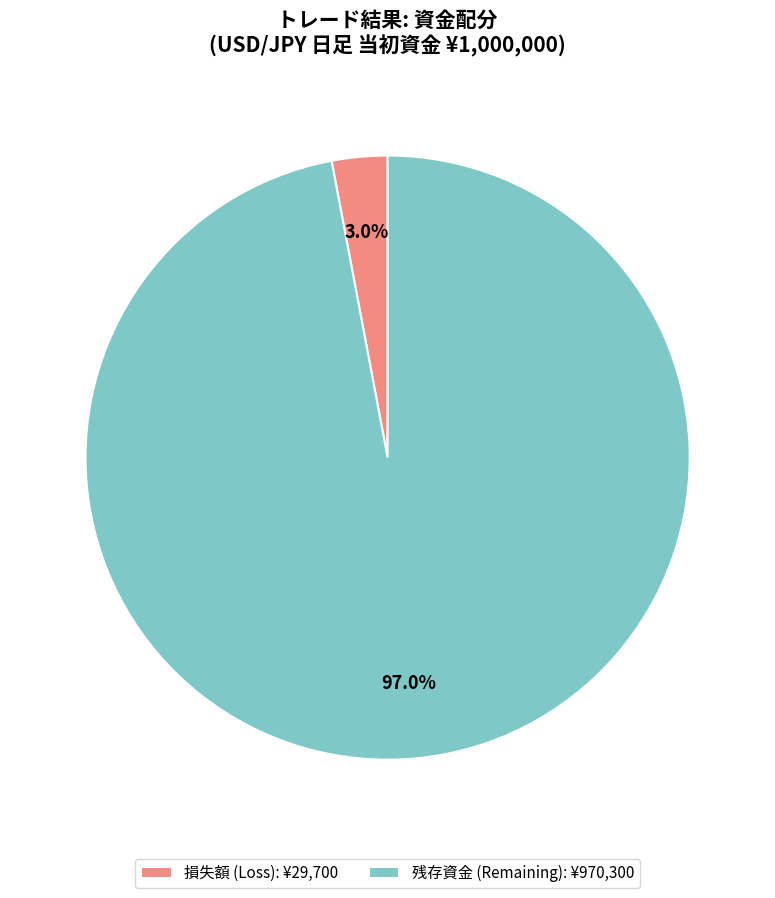

What is the smallest slice in the pie chart?

損失額 (Loss): ¥29,700